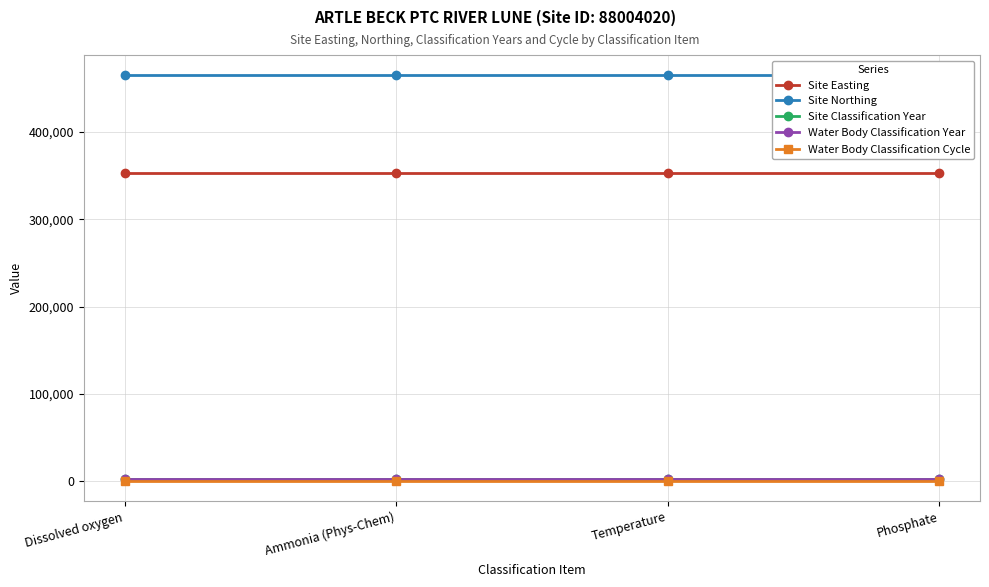

Is this an area chart (filled region under the line)?

No